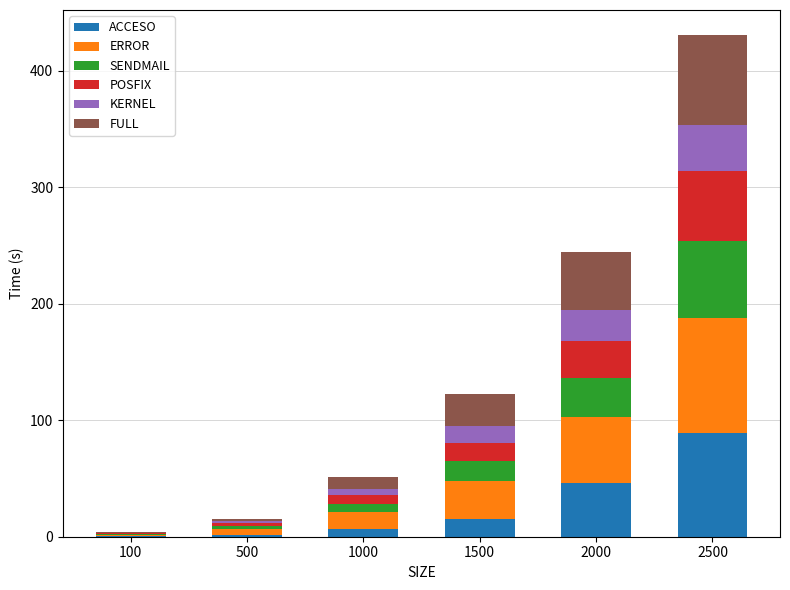

Which category has the highest value in the ACCESO series?

2500